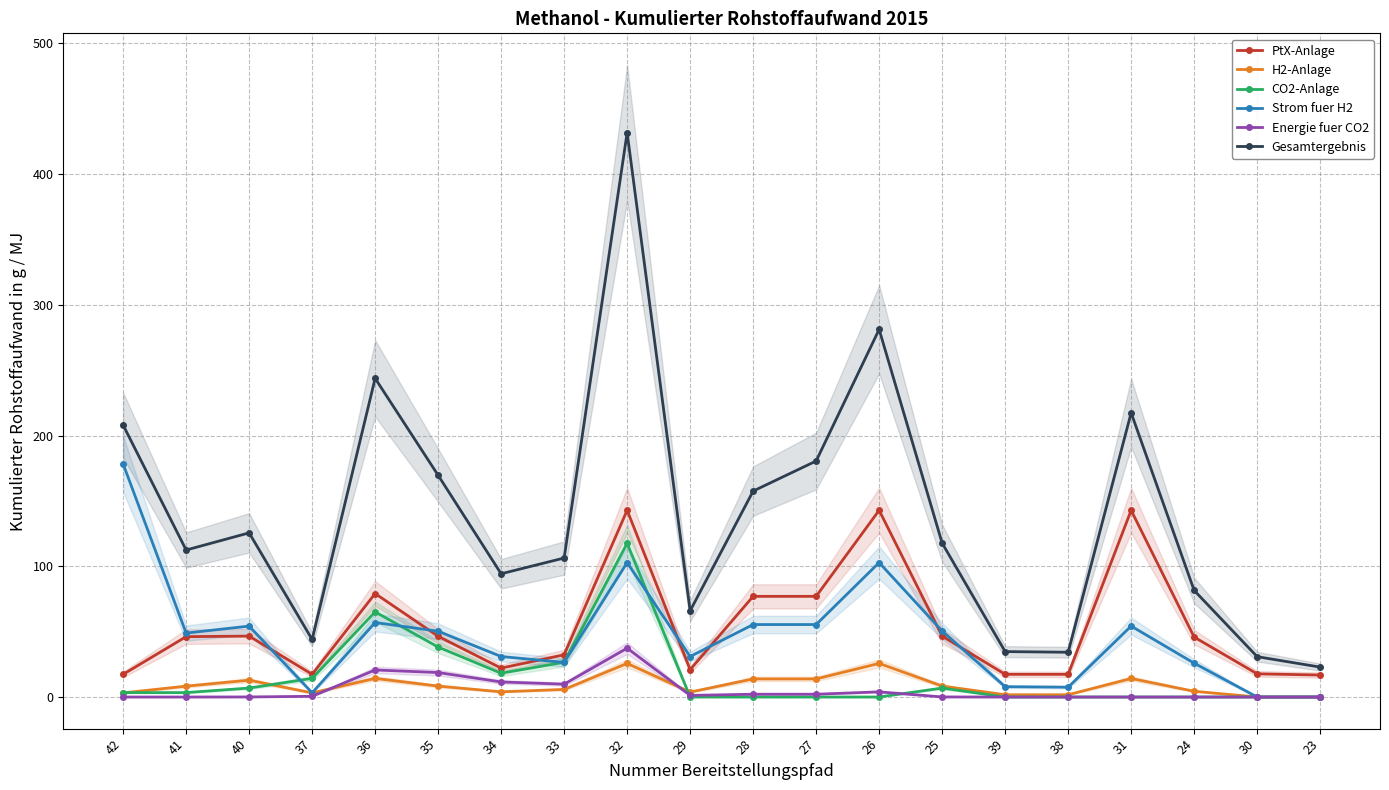

List the labels in order of Gesamtergebnis value, largest first.

32, 26, 36, 31, 42, 27, 35, 28, 40, 25, 41, 33, 34, 24, 29, 37, 39, 38, 30, 23